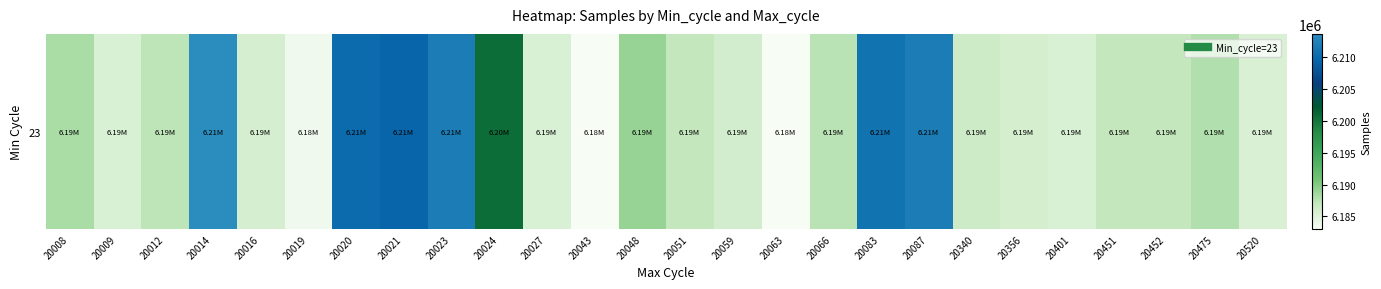

Approximately how many times larger is the value at 20048 compared to 20043?

1.0